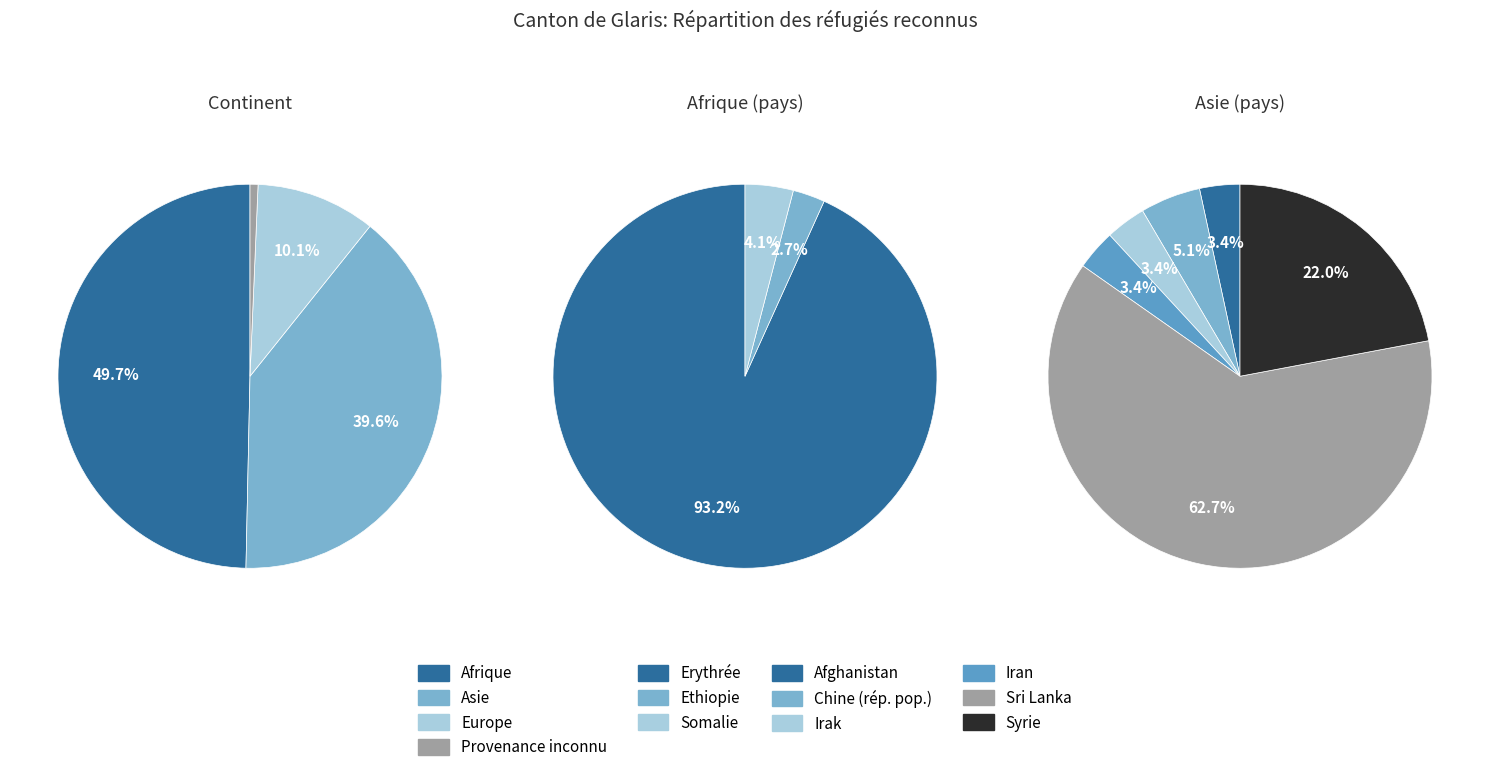

Is the sum of Provenance inconnu and Afrique greater than half?

Yes